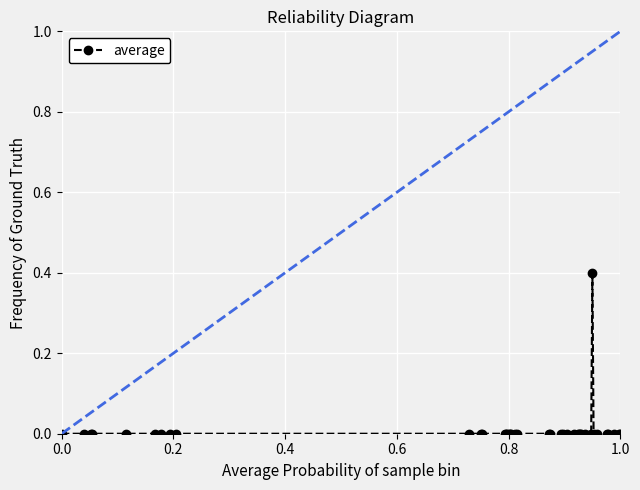

What is the sum of all values?

0.4